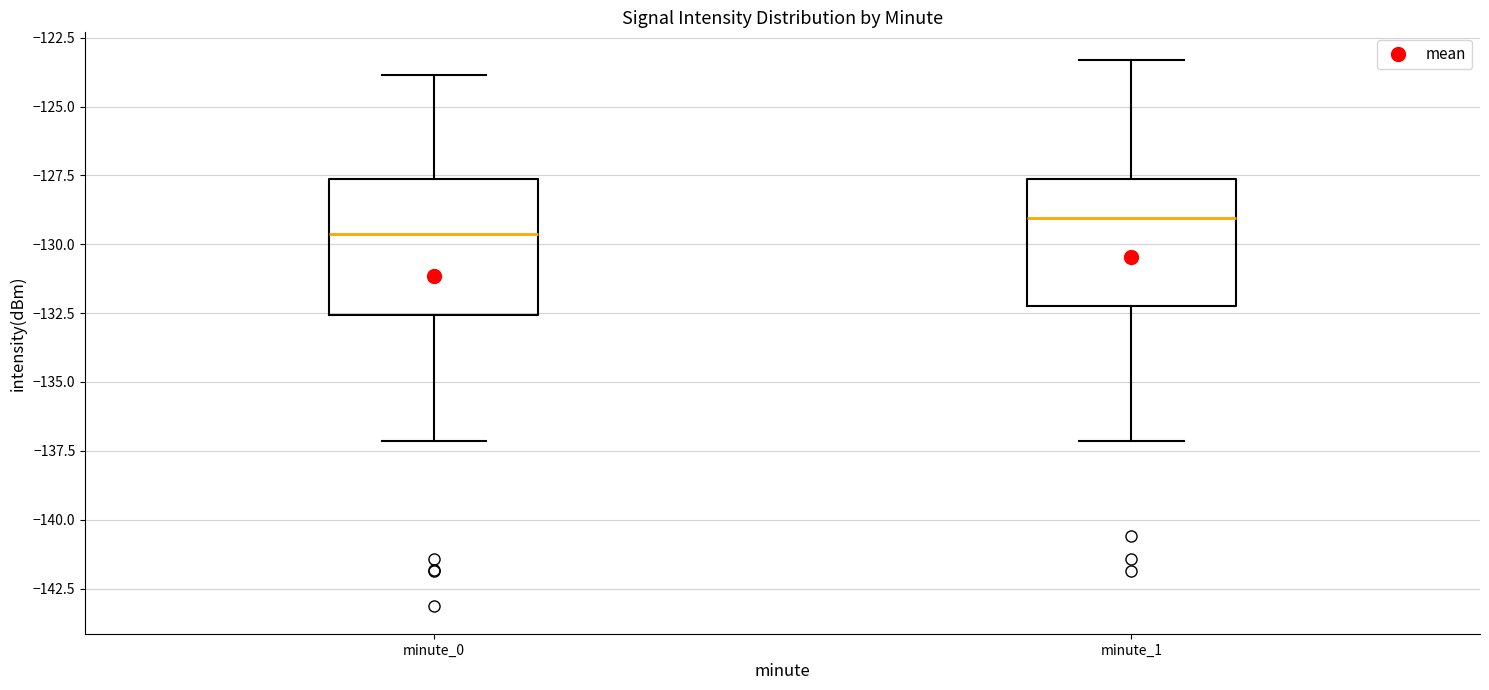

Where does the upper whisker of the box for minute_0 end on the y-axis? The values are not printed on the chart, so give them approximately, as read against the axis.

-124.0